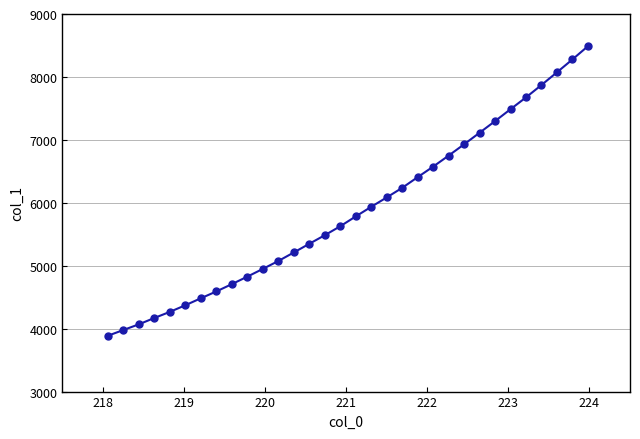

What is the maximum value shown in the chart?

8487.6